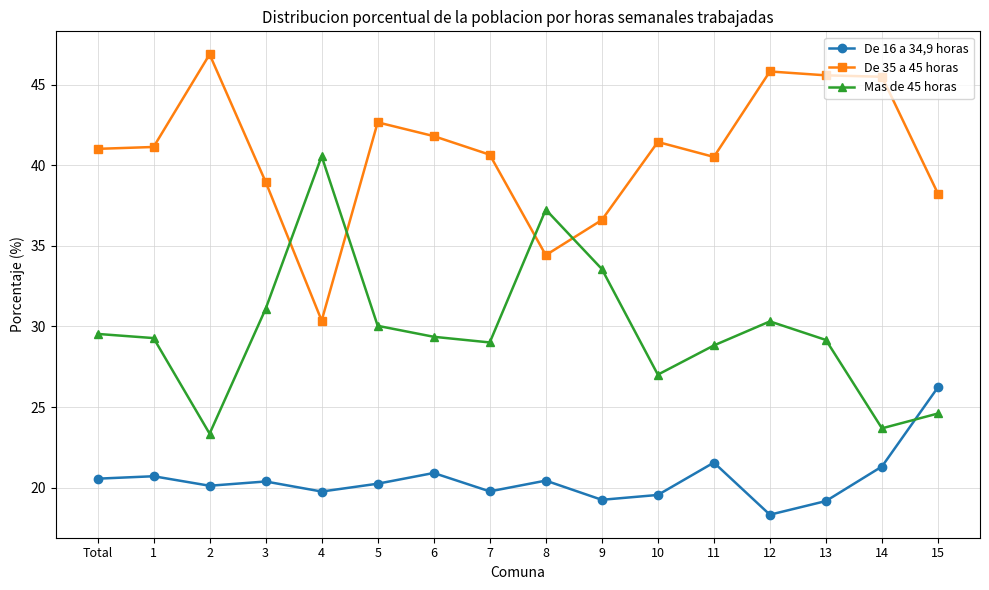

At which category does Mas de 45 horas reach its first local valley?

2